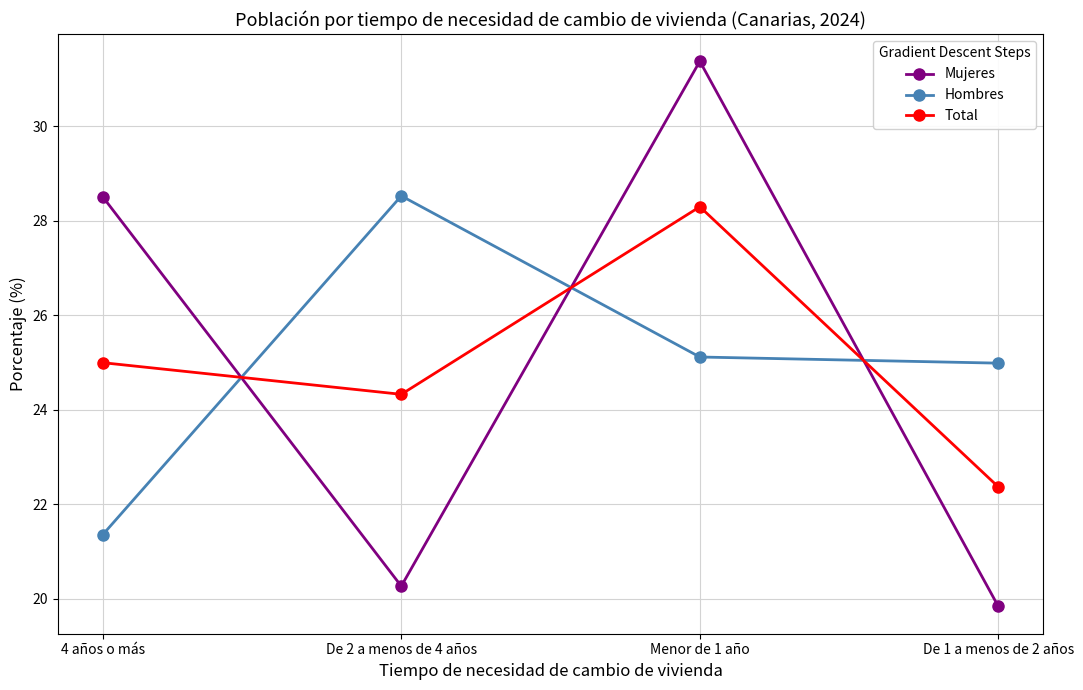

What is the maximum value shown in the chart?

31.4